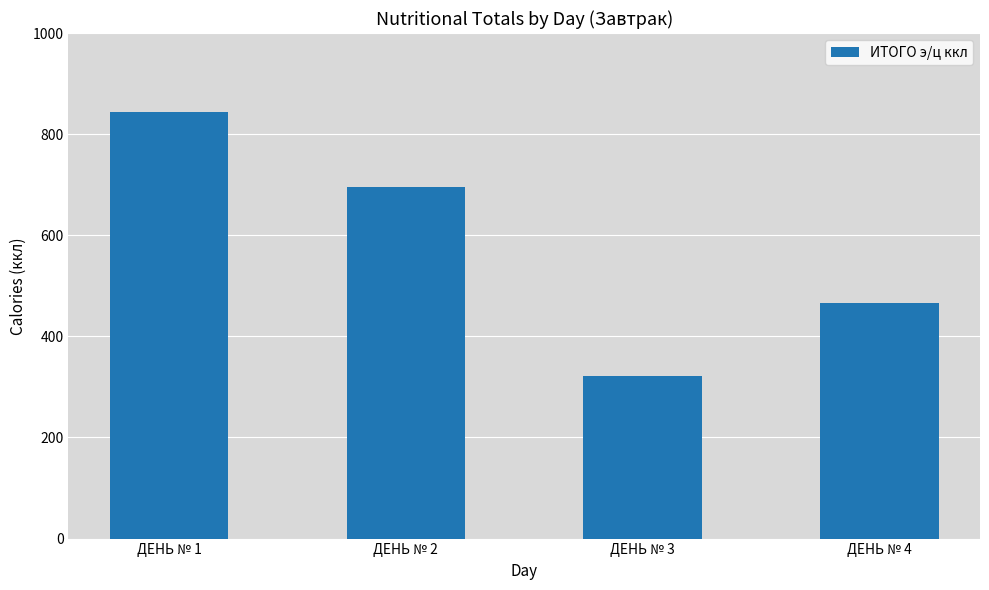

Which category has the highest value across all series?

ДЕНЬ № 1